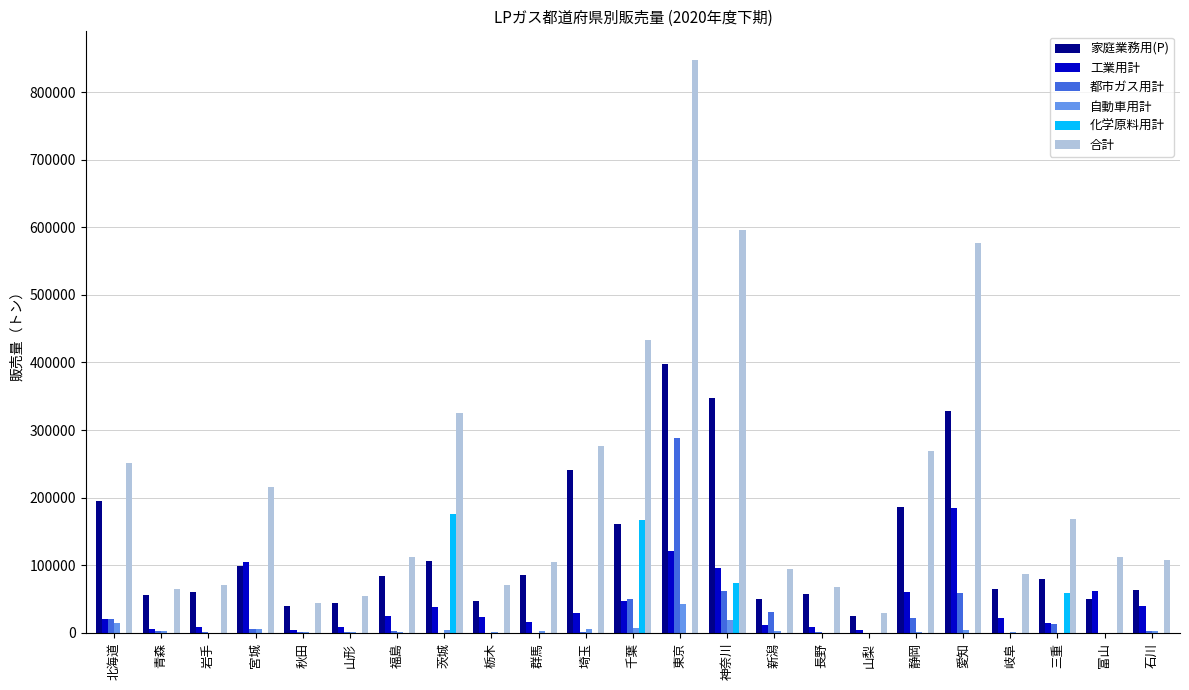

How many groups of bars are there?

23